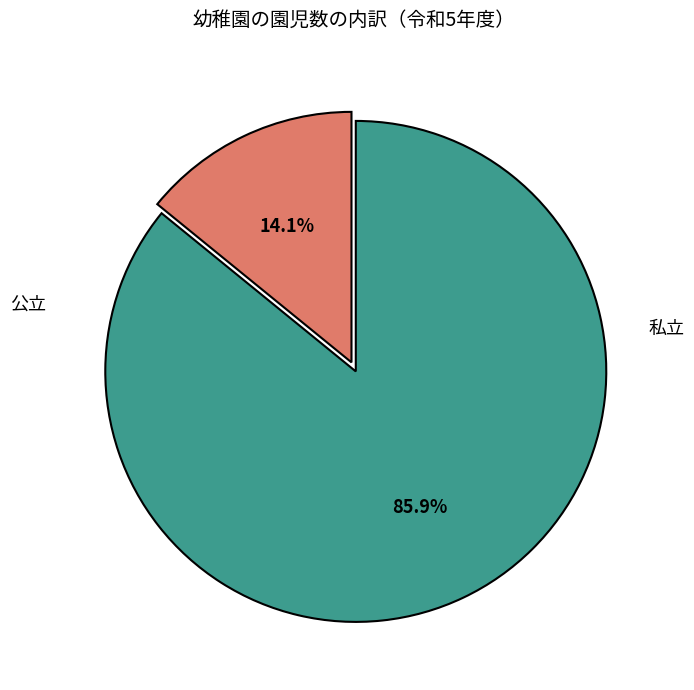

Is there a majority slice in this chart?

Yes